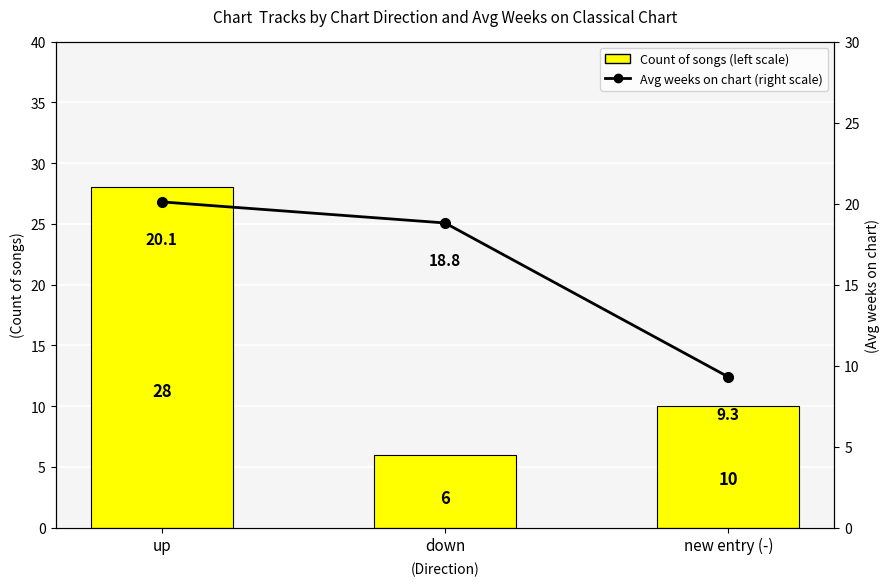

The Count of songs (left scale) series shows 10.0 at new entry (-). True or false?

True